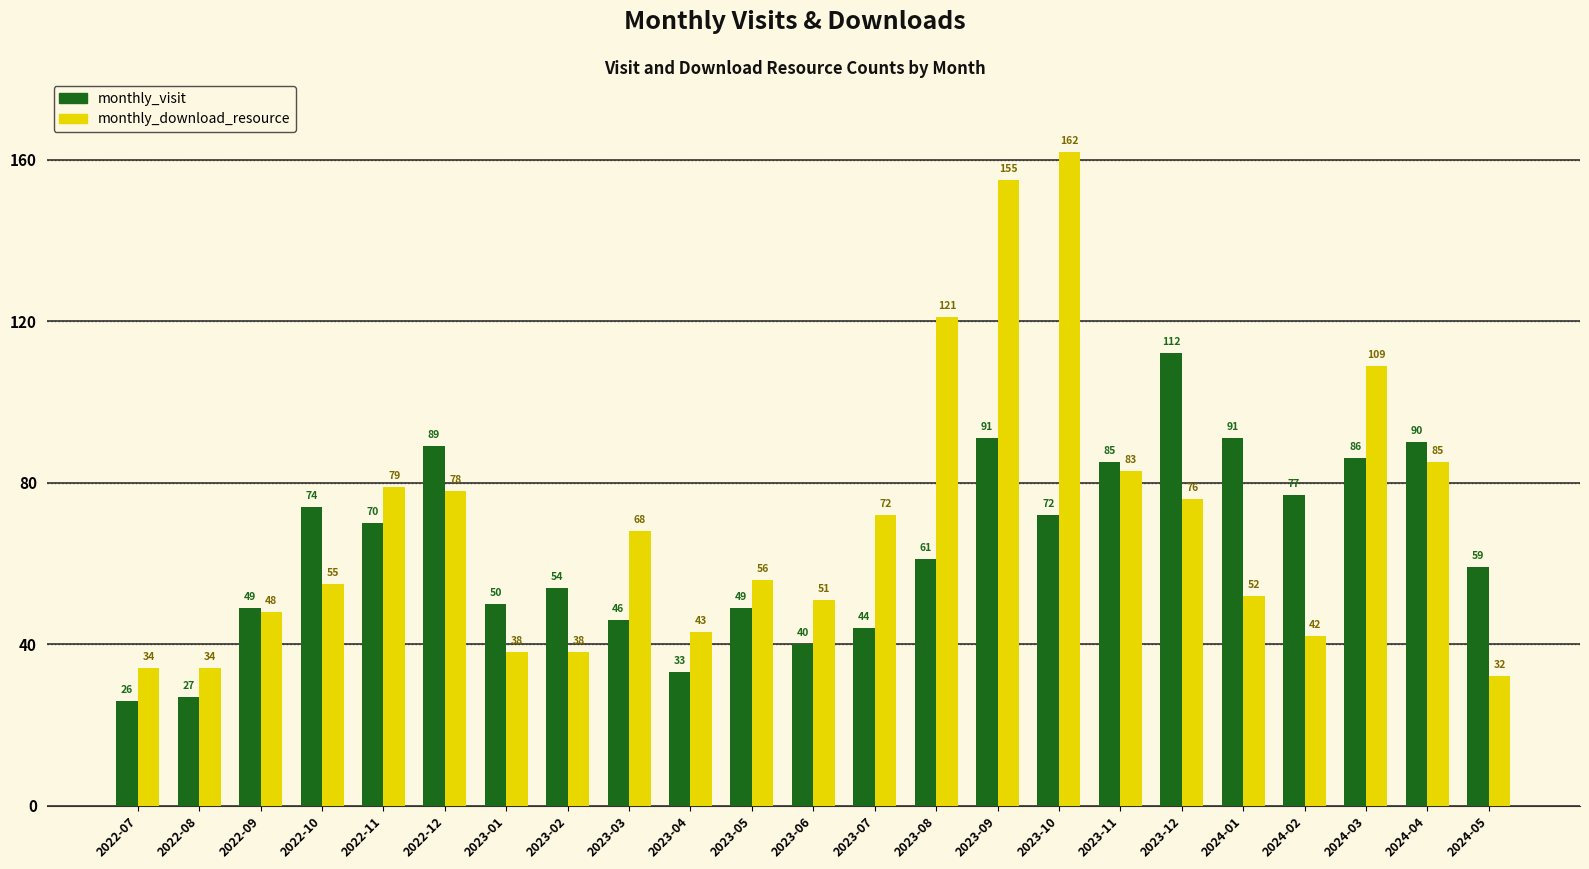

Which series has the largest range (max minus min)?

monthly_download_resource